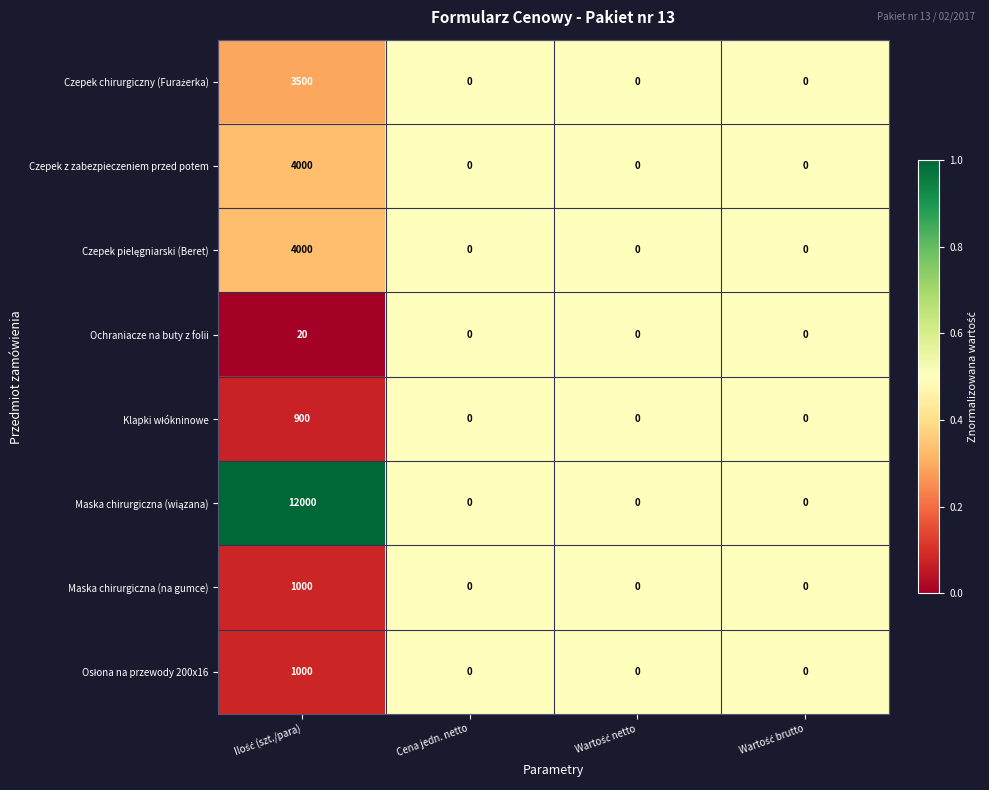

What is the average value of the Ochraniacze na buty z folii series?

5